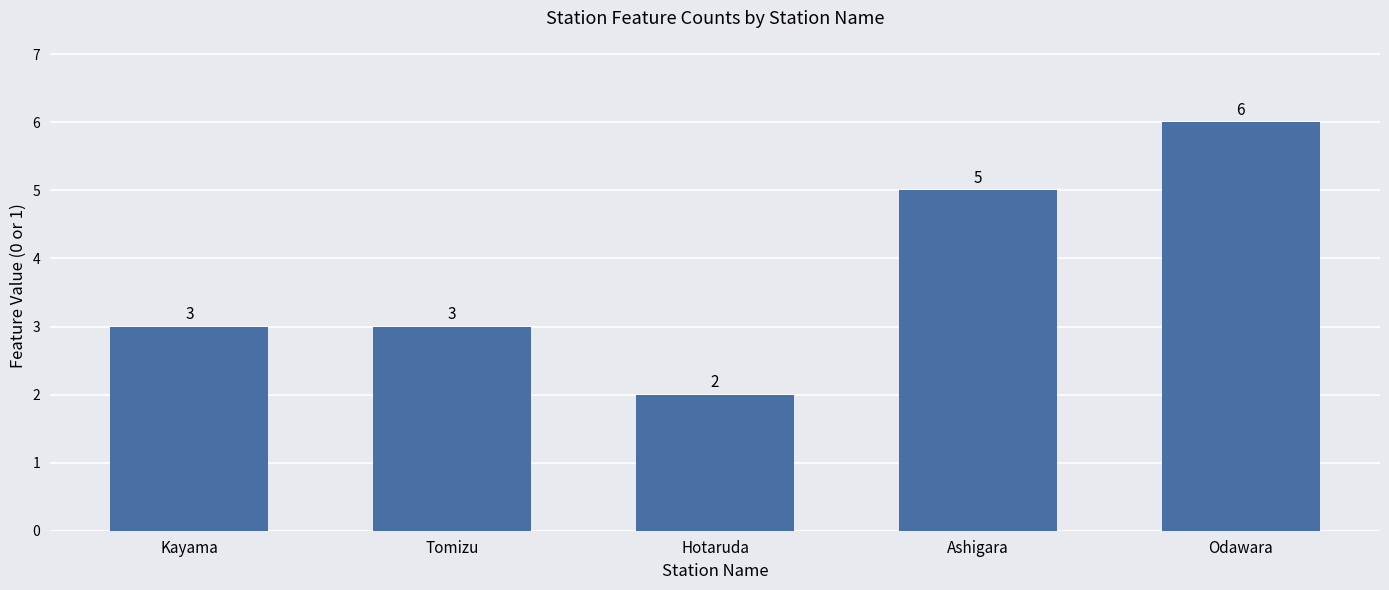

Reading left to right, transcribe all the data shown in this chart.

Kayama=3	Tomizu=3	Hotaruda=2	Ashigara=5	Odawara=6